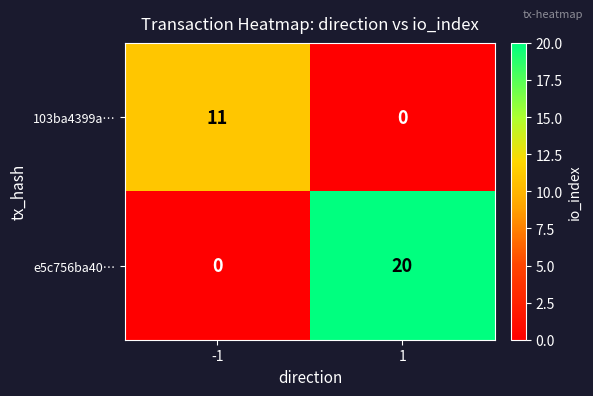

What is the sum of all 103ba4399a… values?

11